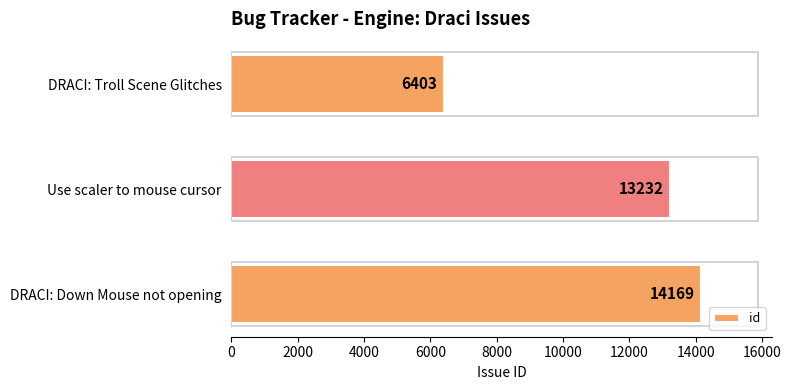

What is the average value?

11268